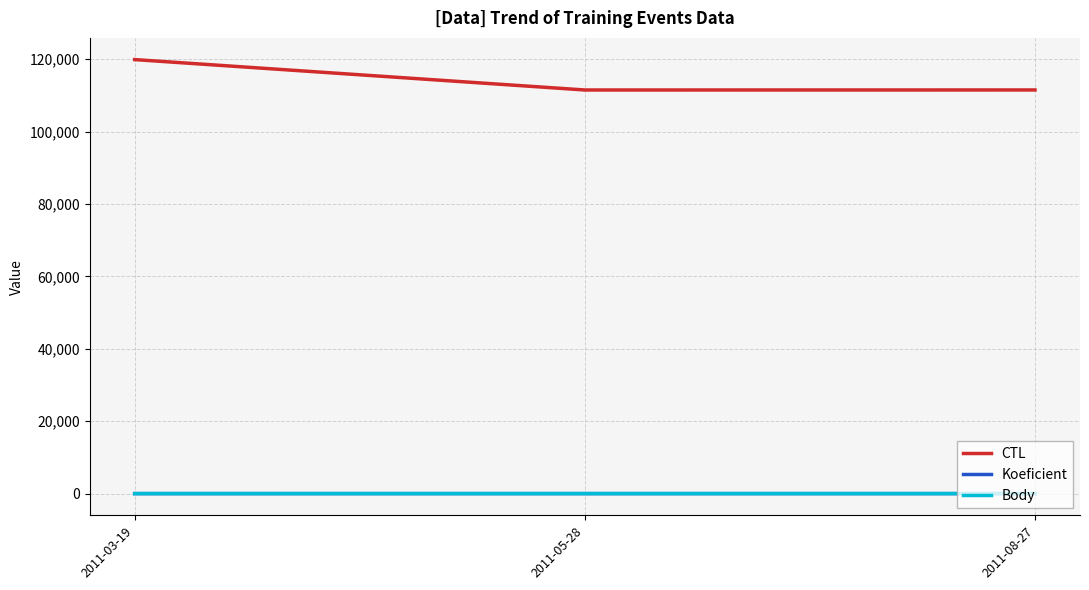

Does the chart have visible grid lines?

Yes